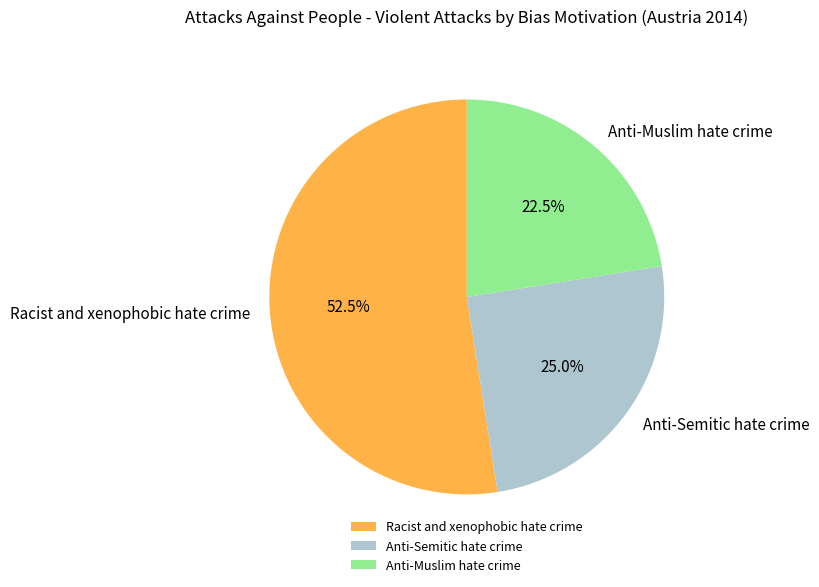

Combined, what portion of the pie is Racist and xenophobic hate crime and Anti-Semitic hate crime?

77.5%